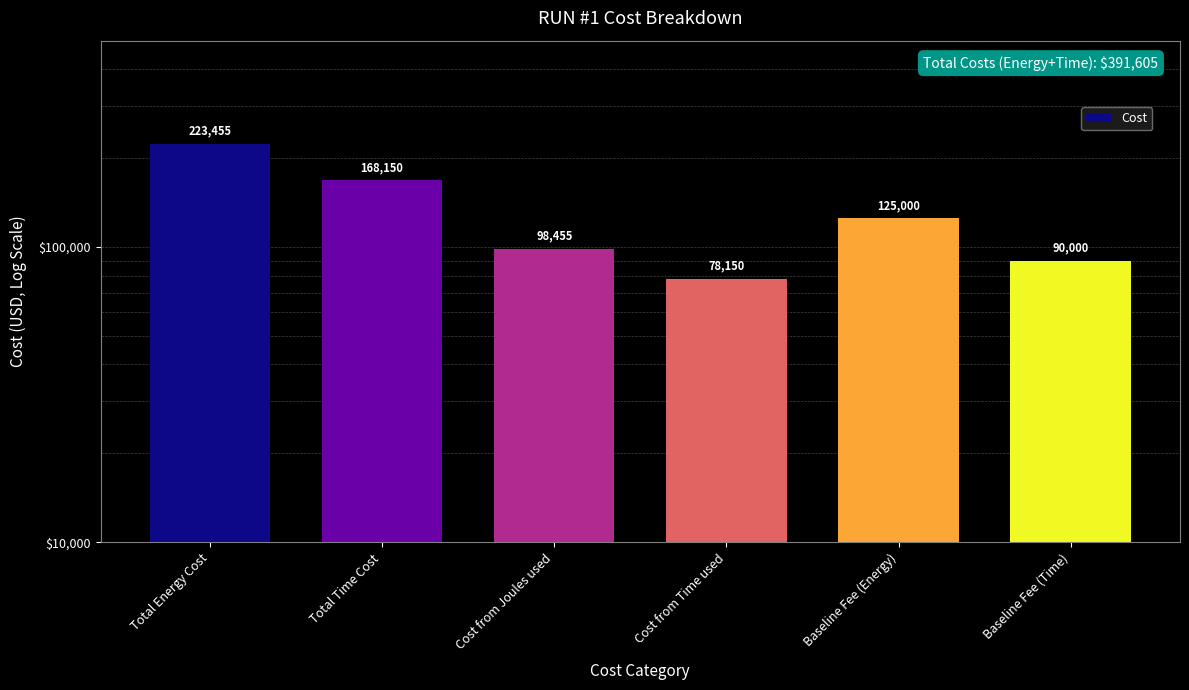

Rank the categories by value from lowest to highest.

Cost from Time used, Baseline Fee (Time), Cost from Joules used, Baseline Fee (Energy), Total Time Cost, Total Energy Cost